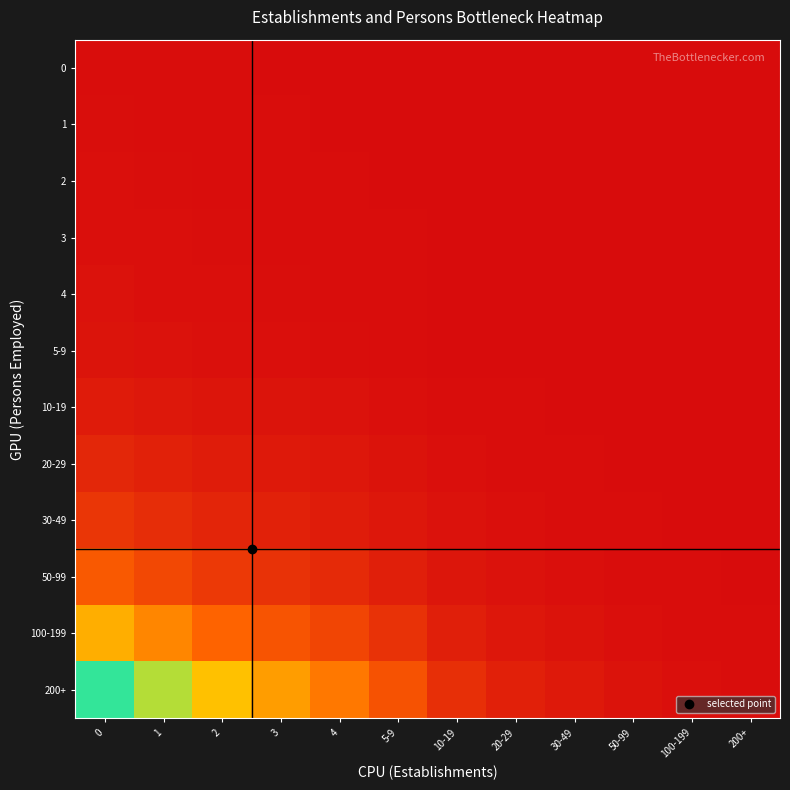

Reading left to right, list all the values displayed in this chart.

0: 0=0.0	1=0.0	2=0.0	3=0.0	4=0.0	5-9=0.0	10-19=0.0	20-29=0.0	30-49=0.0	50-99=0.0	100-199=0.0	200+=0.0
1: 0=0.0	1=0.0	2=0.0	3=0.0	4=0.0	5-9=0.0	10-19=0.0	20-29=0.0	30-49=0.0	50-99=0.0	100-199=0.0	200+=0.0
2: 0=0.0	1=0.0	2=0.0	3=0.0	4=0.0	5-9=0.0	10-19=0.0	20-29=0.0	30-49=0.0	50-99=0.0	100-199=0.0	200+=0.0
3: 0=0.0	1=0.0	2=0.0	3=0.0	4=0.0	5-9=0.0	10-19=0.0	20-29=0.0	30-49=0.0	50-99=0.0	100-199=0.0	200+=0.0
4: 0=0.0	1=0.0	2=0.0	3=0.0	4=0.0	5-9=0.0	10-19=0.0	20-29=0.0	30-49=0.0	50-99=0.0	100-199=0.0	200+=0.0
5-9: 0=0.0	1=0.0	2=0.0	3=0.0	4=0.0	5-9=0.0	10-19=0.0	20-29=0.0	30-49=0.0	50-99=0.0	100-199=0.0	200+=0.0
10-19: 0=0.1	1=0.0	2=0.0	3=0.0	4=0.0	5-9=0.0	10-19=0.0	20-29=0.0	30-49=0.0	50-99=0.0	100-199=0.0	200+=0.0
20-29: 0=0.1	1=0.1	2=0.1	3=0.0	4=0.0	5-9=0.0	10-19=0.0	20-29=0.0	30-49=0.0	50-99=0.0	100-199=0.0	200+=0.0
30-49: 0=0.2	1=0.1	2=0.1	3=0.1	4=0.1	5-9=0.0	10-19=0.0	20-29=0.0	30-49=0.0	50-99=0.0	100-199=0.0	200+=0.0
50-99: 0=0.3	1=0.2	2=0.2	3=0.1	4=0.1	5-9=0.1	10-19=0.0	20-29=0.0	30-49=0.0	50-99=0.0	100-199=0.0	200+=0.0
100-199: 0=0.5	1=0.4	2=0.3	3=0.3	4=0.2	5-9=0.1	10-19=0.1	20-29=0.0	30-49=0.0	50-99=0.0	100-199=0.0	200+=0.0
200+: 0=1.0	1=0.8	2=0.6	3=0.5	4=0.4	5-9=0.3	10-19=0.1	20-29=0.1	30-49=0.0	50-99=0.0	100-199=0.0	200+=0.0